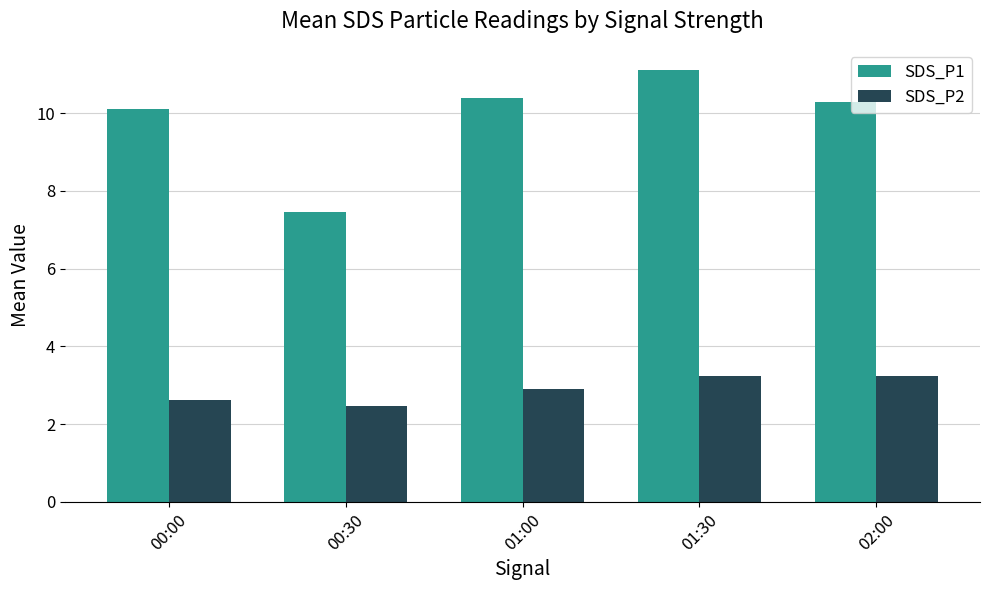

What is the sum of the SDS_P1 values at 01:30 and 01:00?

21.5